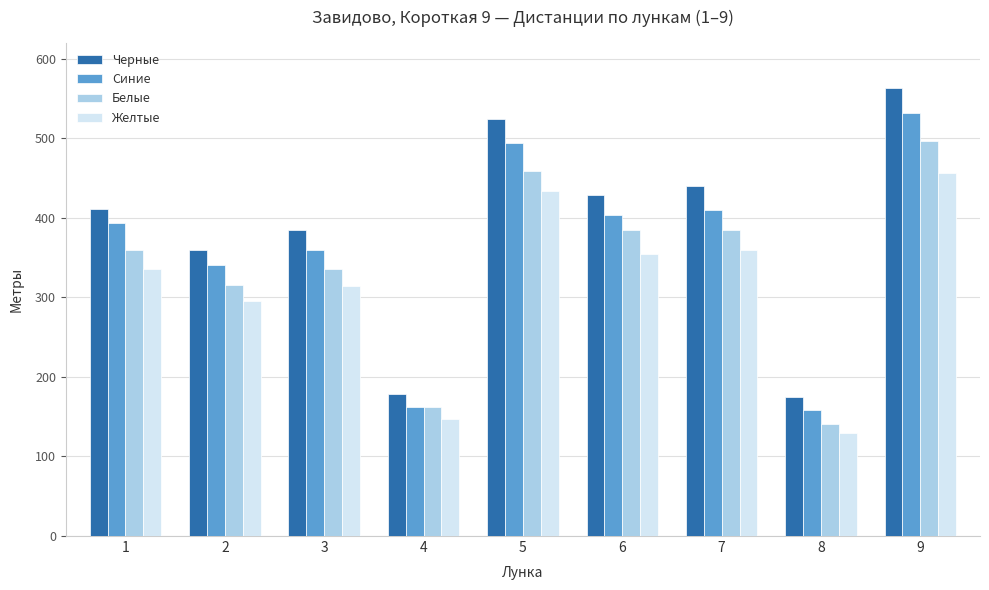

The Черные series shows 641 at 3. True or false?

False